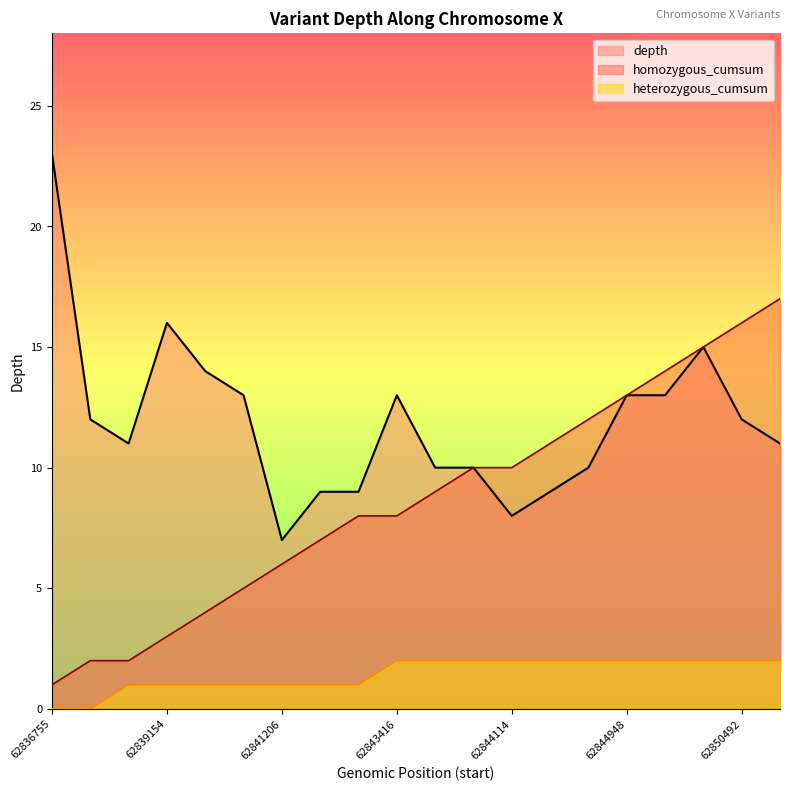

Which category has the highest value in the heterozygous_cumsum series?

62843416